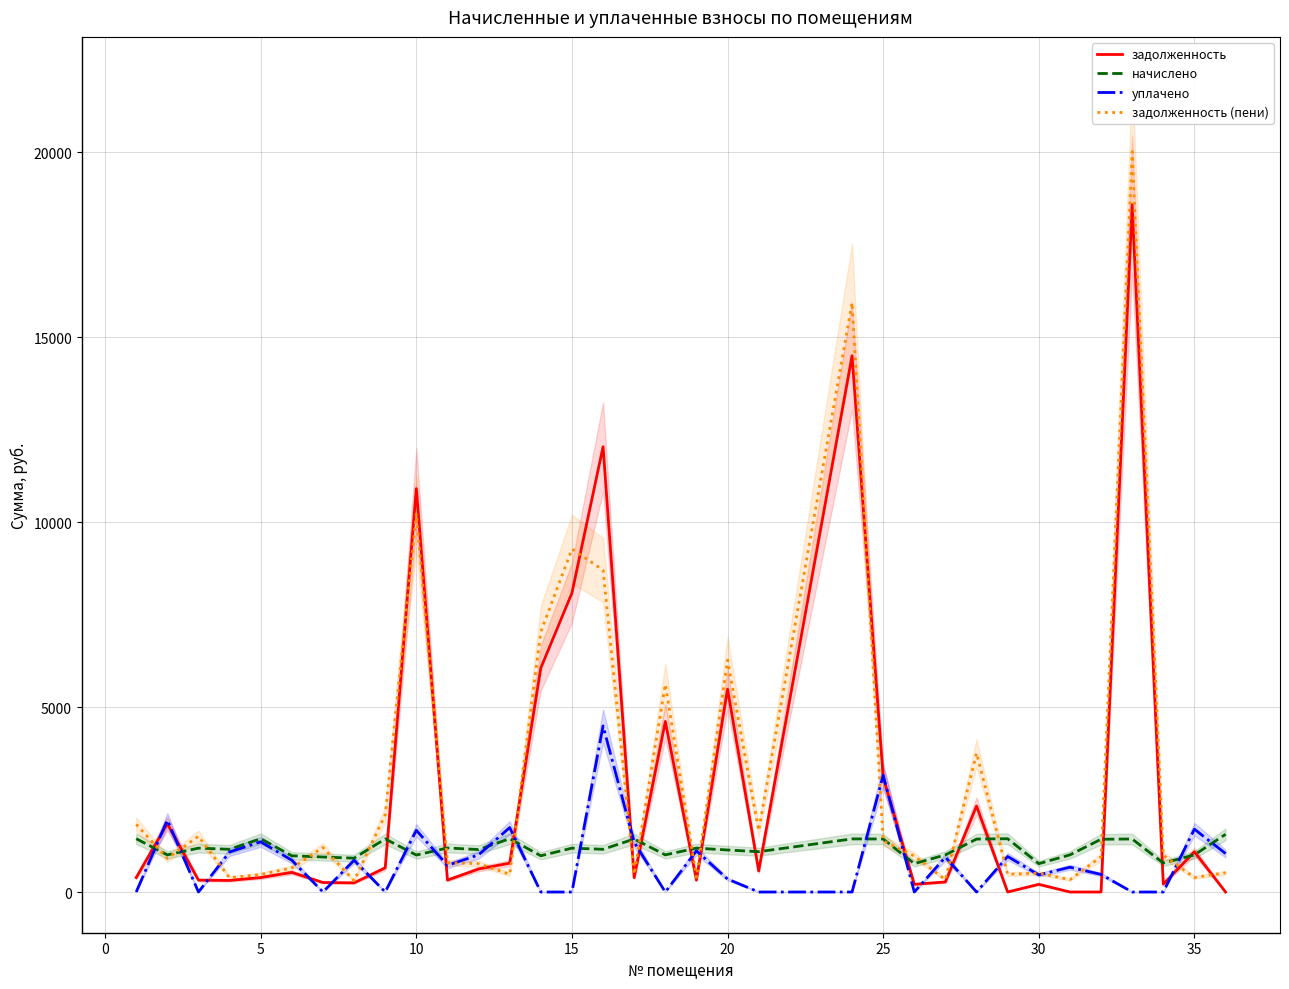

True or false: задолженность has more than 2 interior local peaks.

True